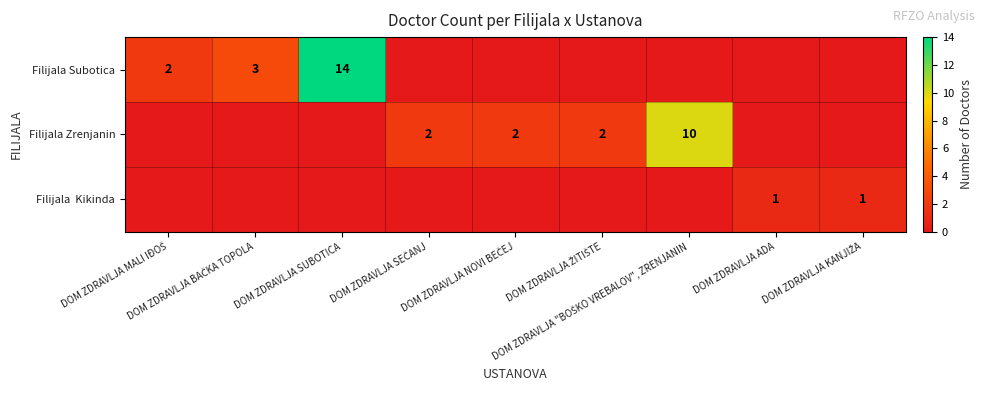

Rank the categories by Filijala Kikinda value from highest to lowest.

DOM ZDRAVLJA ADA, DOM ZDRAVLJA KANJIŽA, DOM ZDRAVLJA MALI IĐOŠ, DOM ZDRAVLJA BAČKA TOPOLA, DOM ZDRAVLJA SUBOTICA, DOM ZDRAVLJA SEČANJ, DOM ZDRAVLJA NOVI BEČEJ, DOM ZDRAVLJA ŽITIŠTE, DOM ZDRAVLJA "BOŠKO VREBALOV", ZRENJANIN